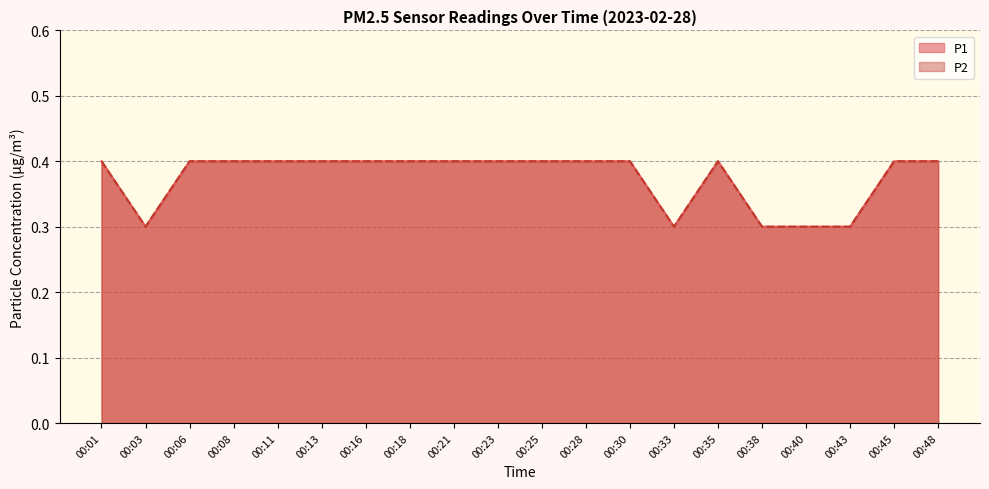

Between 00:06 and 00:11, which is larger?

00:06